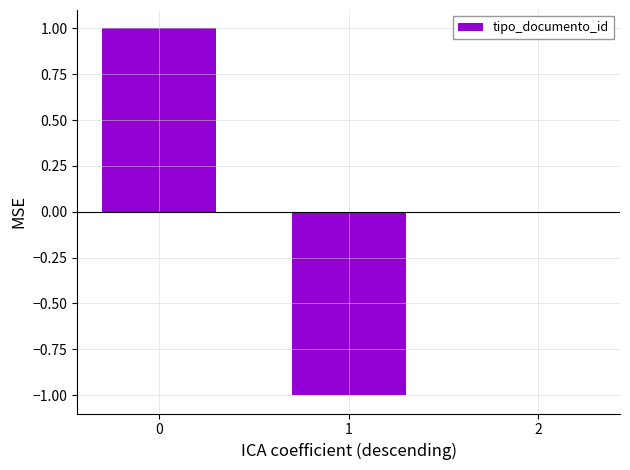

Is it true that the value at 0 is 1?

True